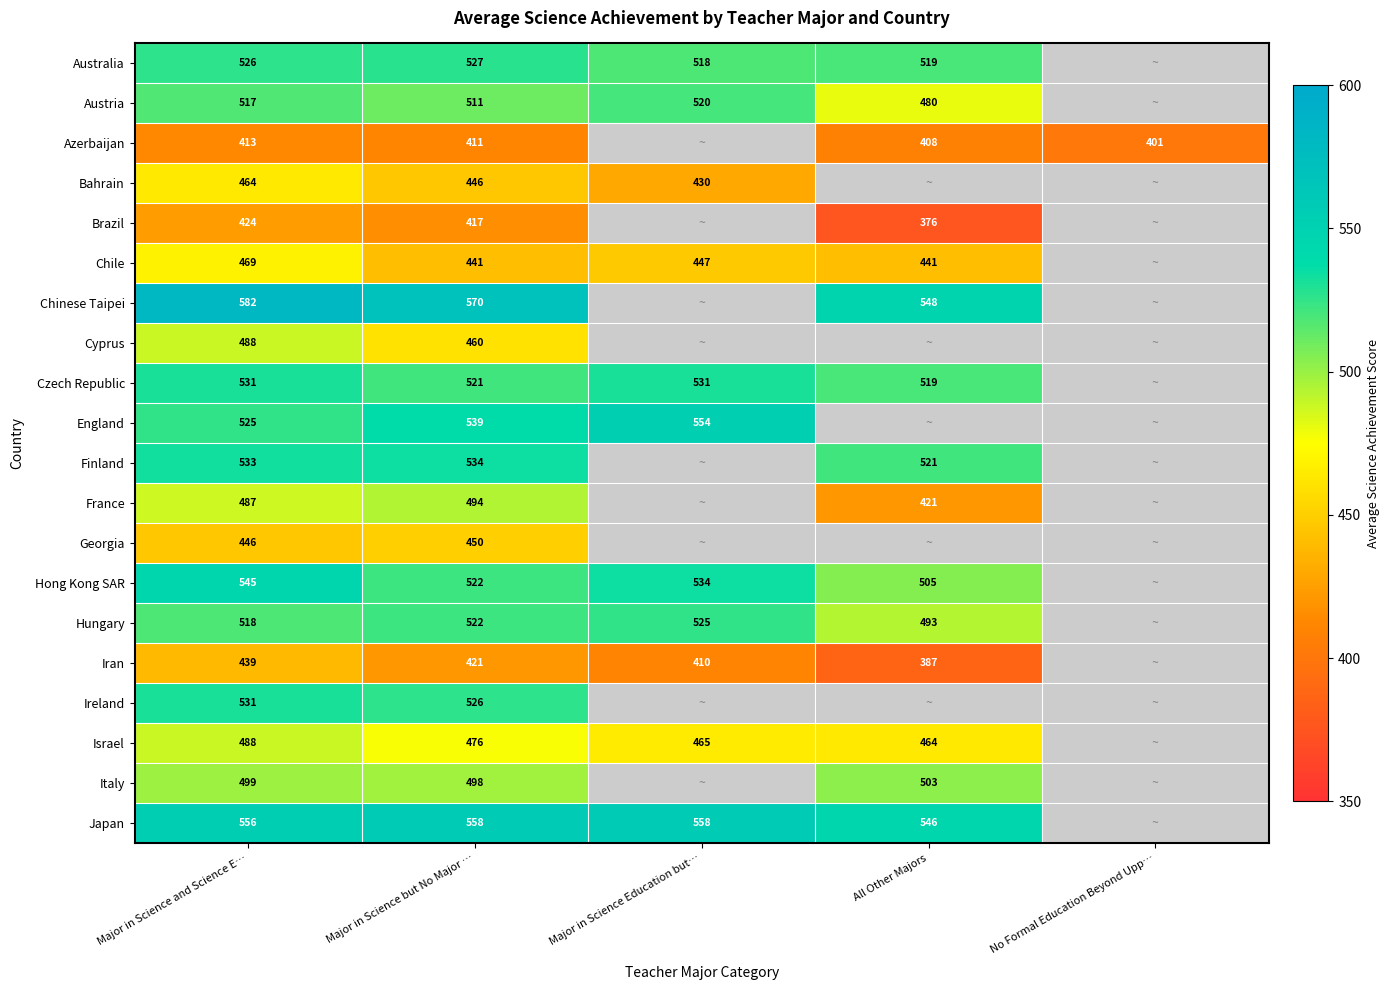

True or false: Cyprus has a value of 157 at Major in Science and Science E….

False